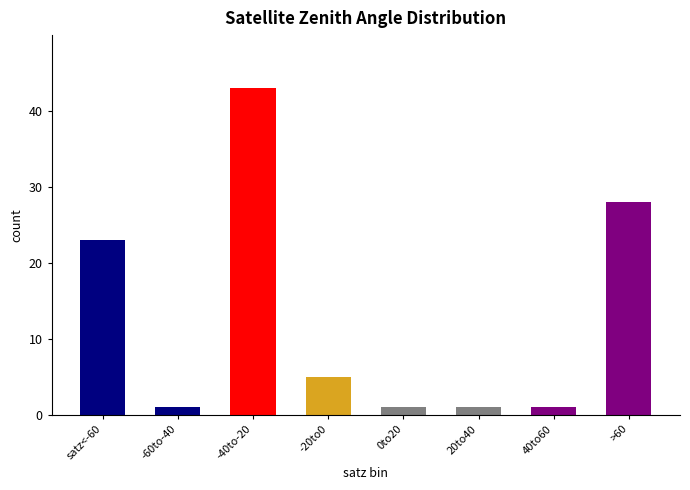

What is the greatest value displayed?

43